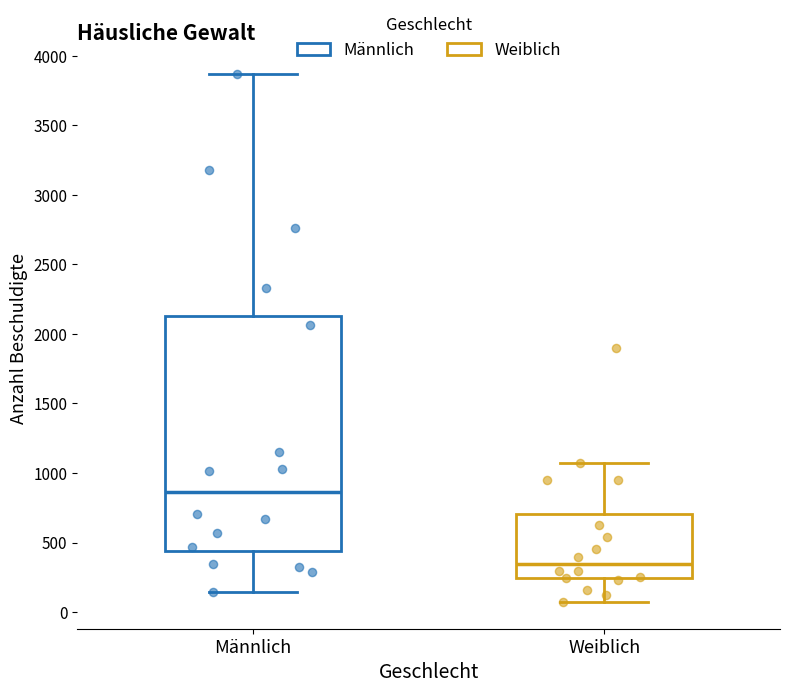

Which box's median line is the lowest?

Weiblich